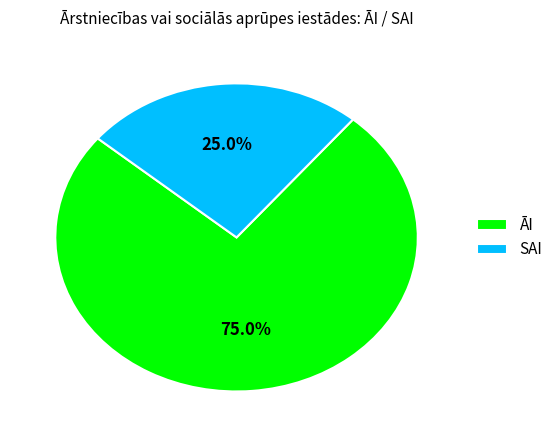

To the nearest percent, what percentage of the pie is SAI?

25%